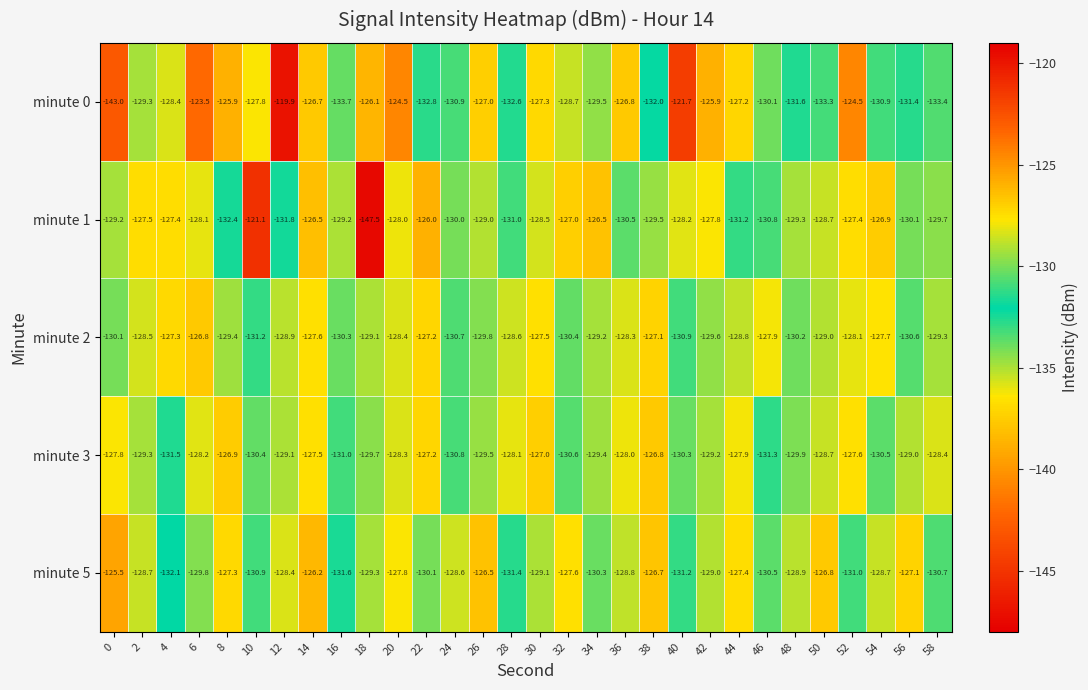

Rank the categories by minute 2 value from highest to lowest.

6, 38, 22, 4, 30, 14, 54, 46, 52, 36, 20, 2, 28, 44, 12, 50, 18, 34, 58, 8, 42, 26, 0, 48, 16, 32, 56, 24, 40, 10